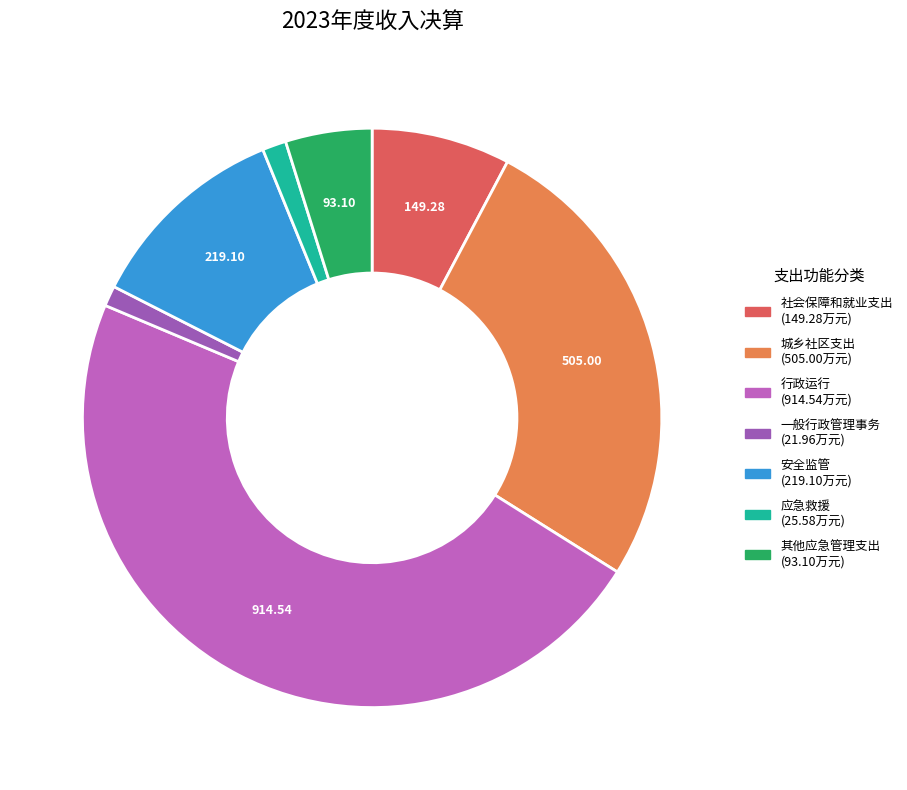

Count the number of slices in the pie.

7